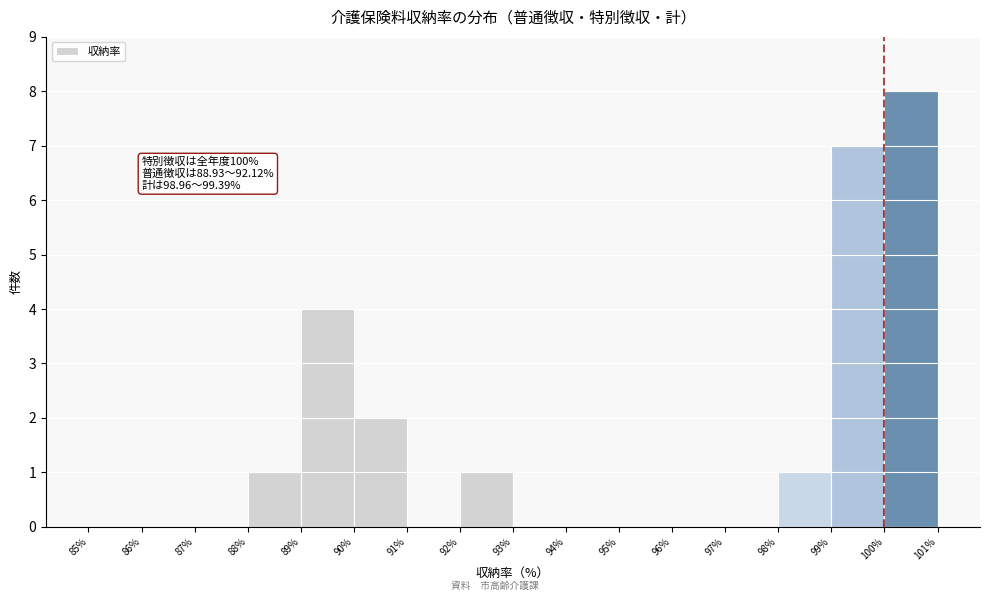

Which range on the x-axis has the tallest bar?

100% to 101%